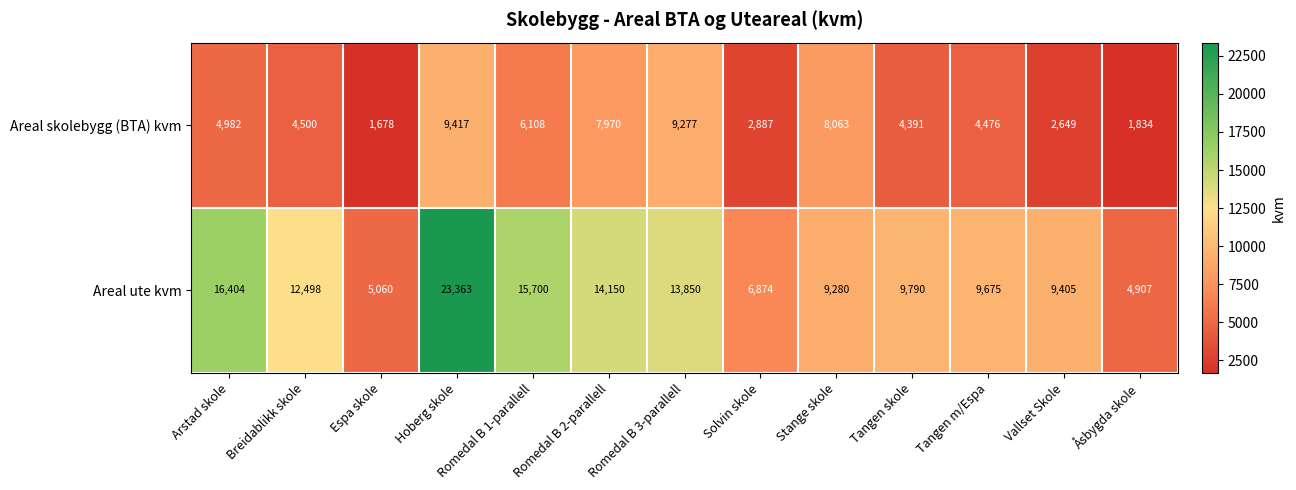

Rank the series by their maximum value, from lowest to highest.

Areal skolebygg (BTA) kvm, Areal ute kvm